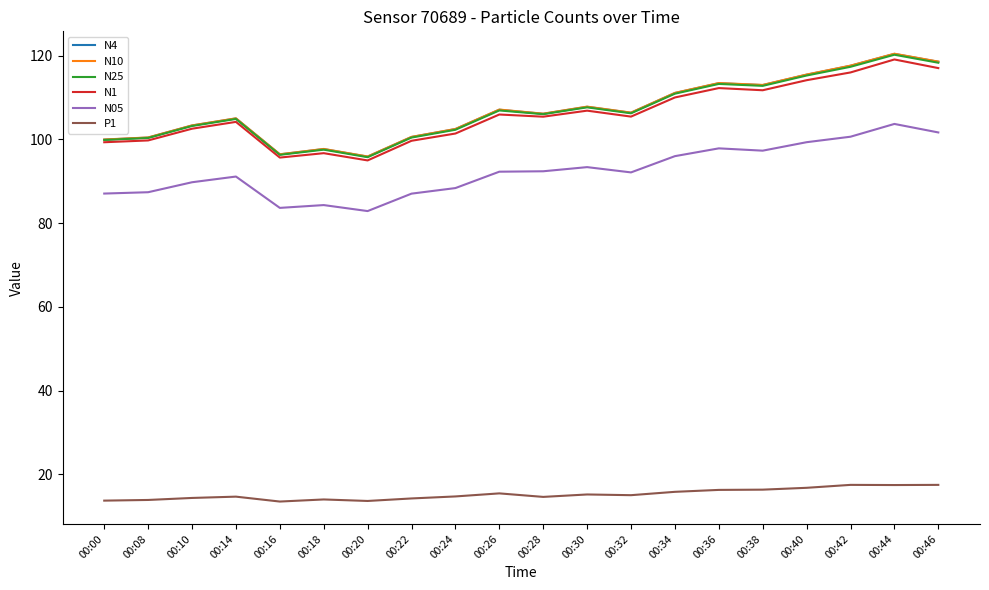

True or false: N05 and N25 cross at least once.

False